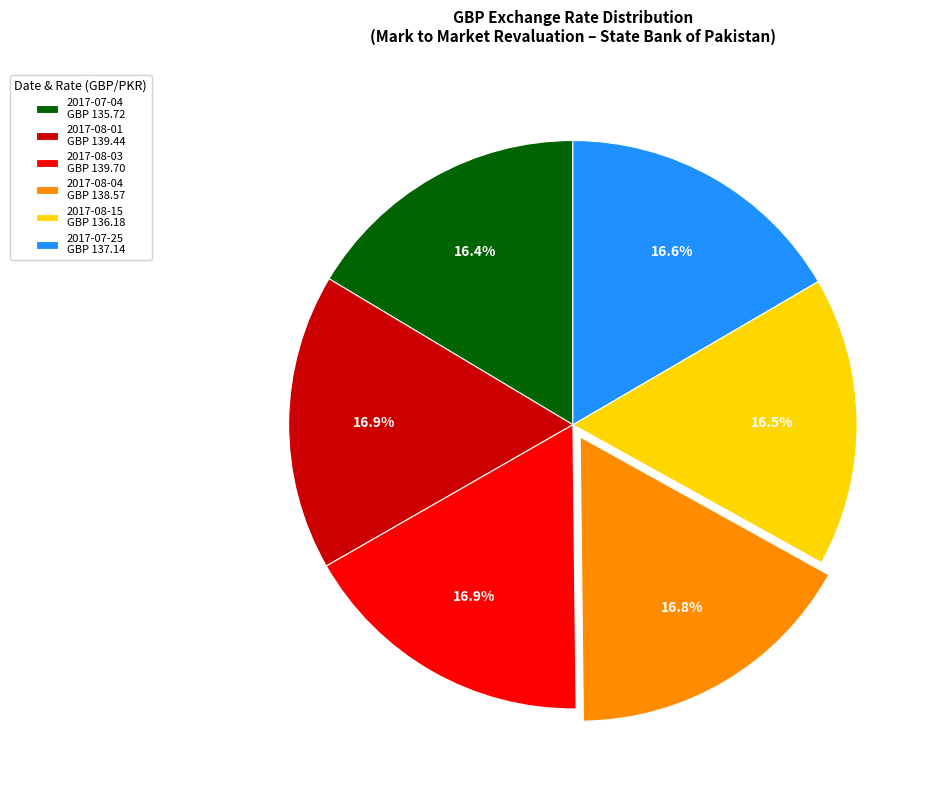

Is 2017-08-01 GBP 139.44 the majority of the pie?

No